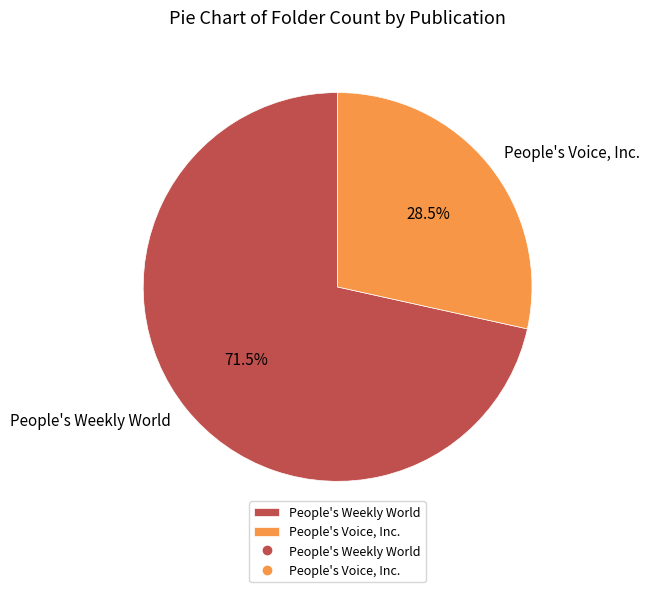

What is the total percentage of People's Voice, Inc. and People's Weekly World?

100.0%